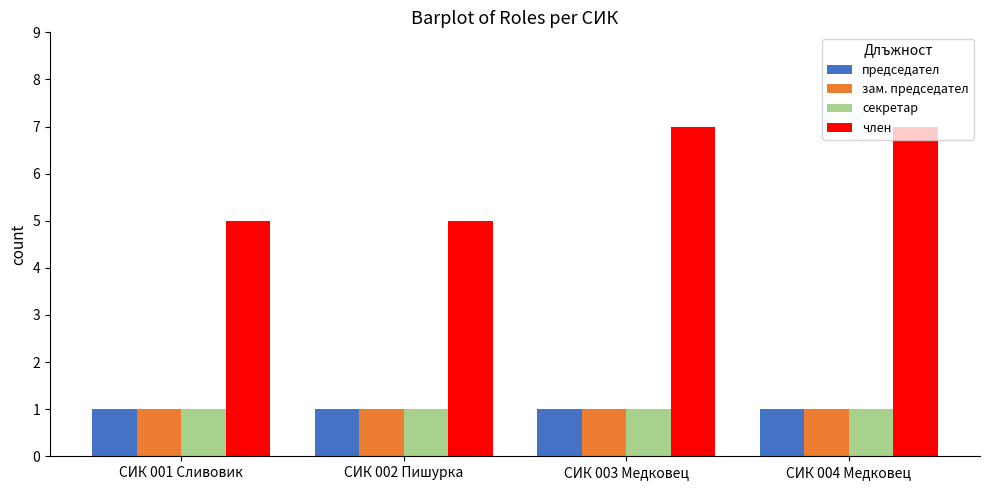

Which series has the widest spread of values?

член